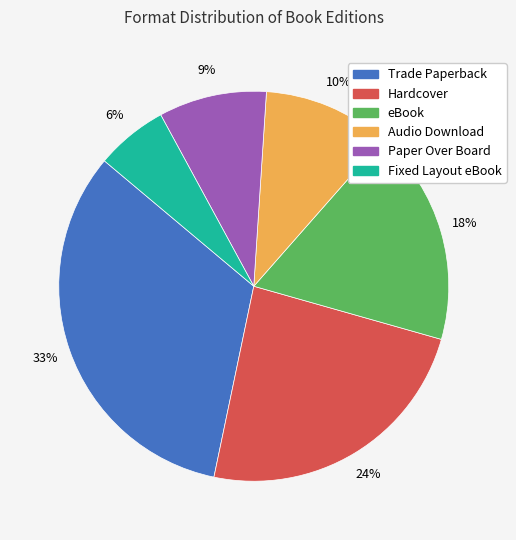

Which category has the smallest portion of the pie?

Fixed Layout eBook